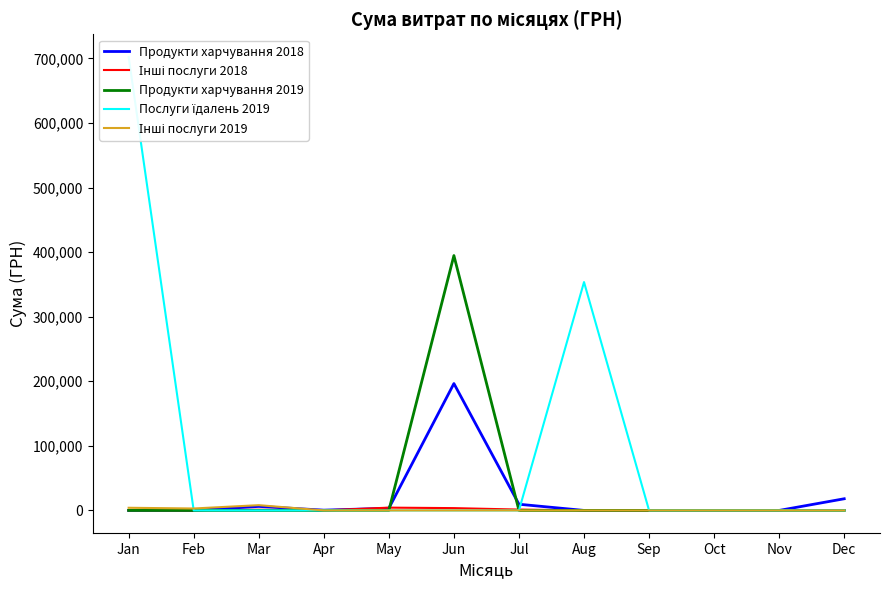

Rank the series by their maximum value, from lowest to highest.

Інші послуги 2018, Інші послуги 2019, Продукти харчування 2018, Продукти харчування 2019, Послуги їдалень 2019